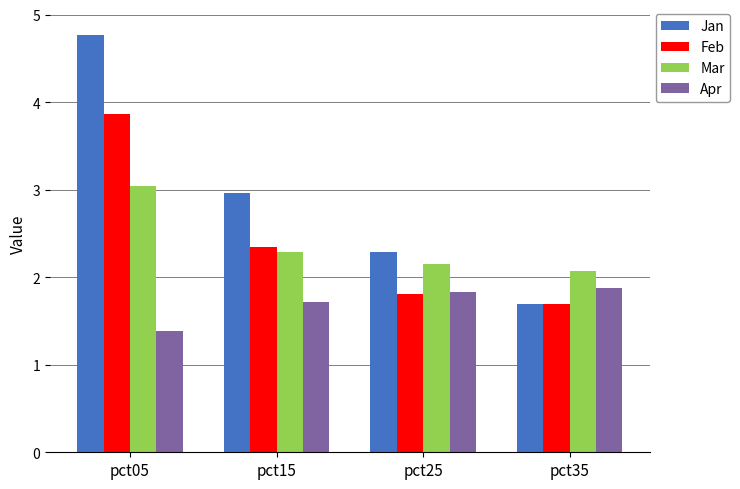

Which series has the widest spread of values?

Jan